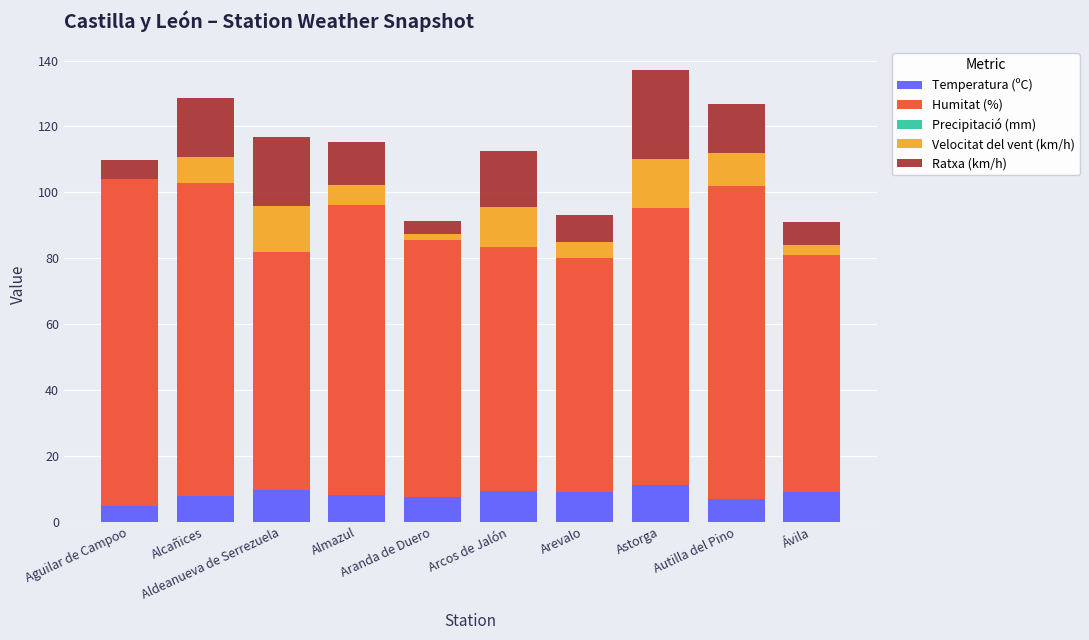

What is the sum of all Temperatura (ºC) values?

83.6